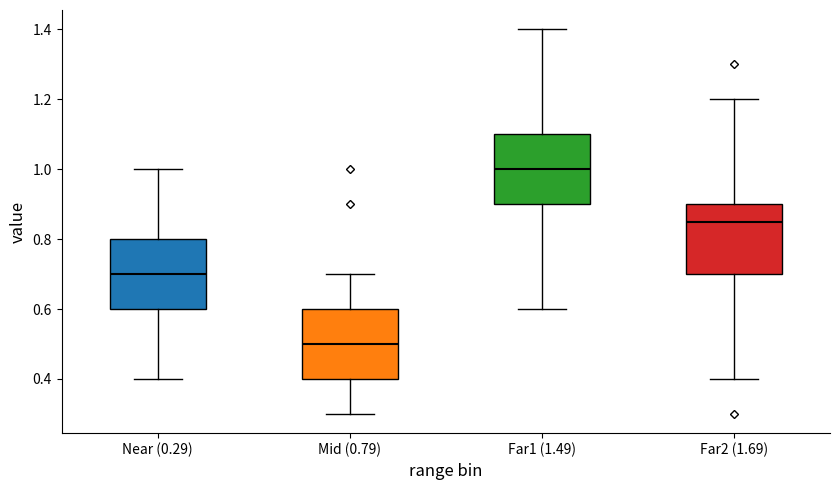

Where is the lower edge of the box for Far2 (1.69) on the y-axis? The values are not printed on the chart, so give them approximately, as read against the axis.

0.70